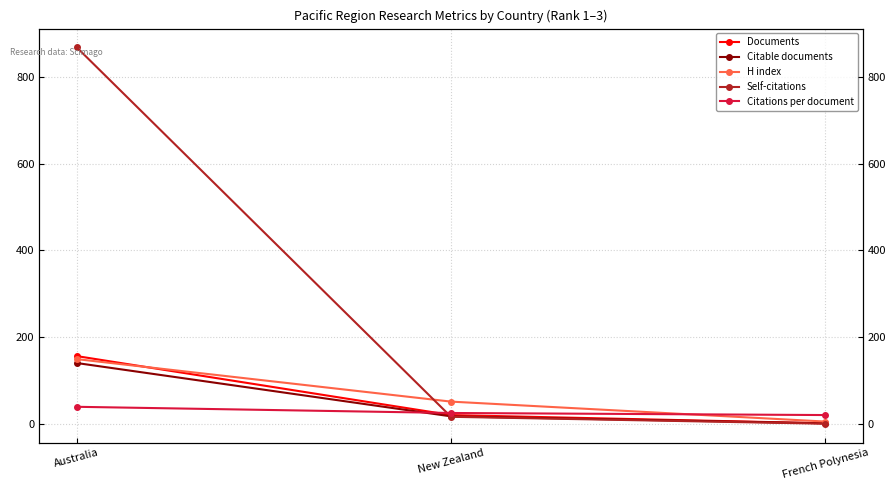

Which label corresponds to the smallest value in the chart?

French Polynesia